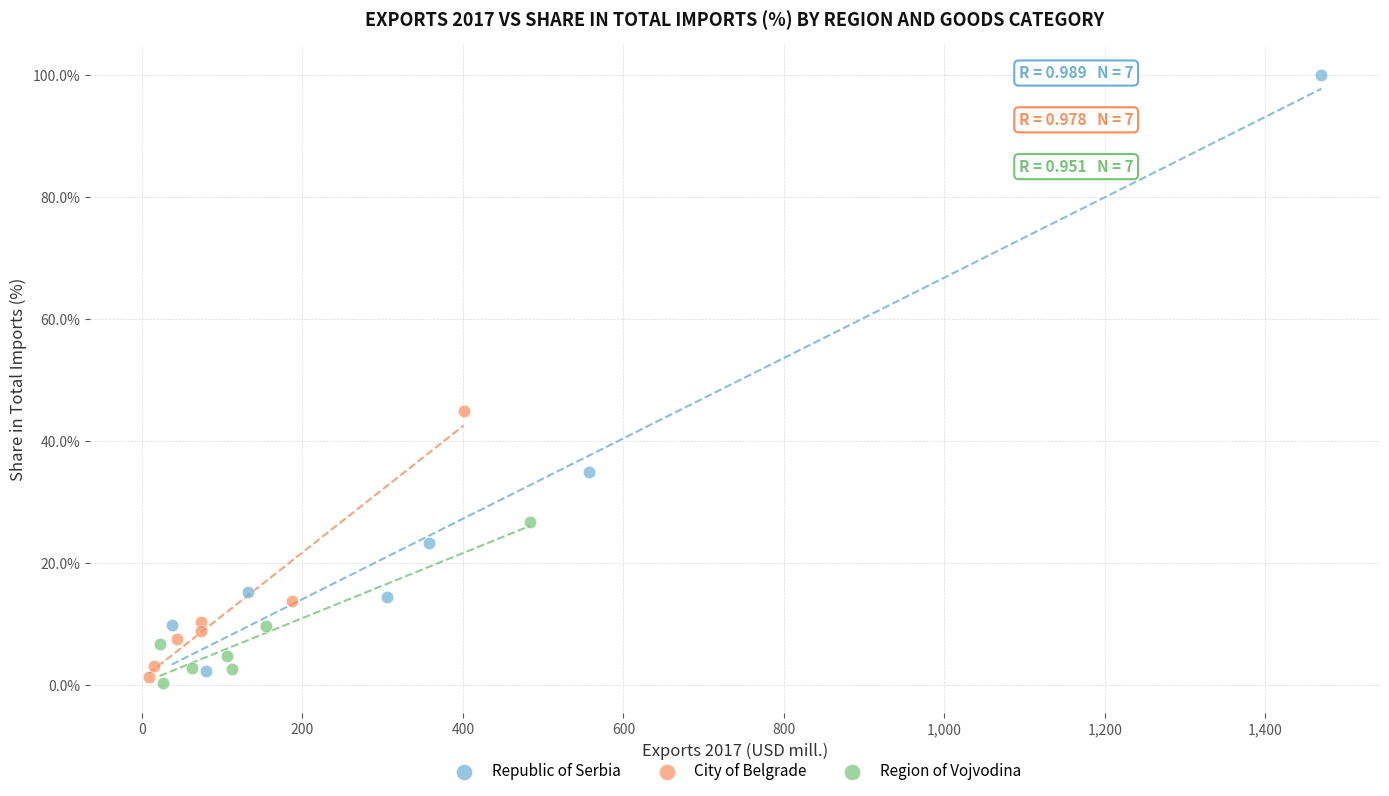

Which series has the widest spread of Y values?

Republic of Serbia